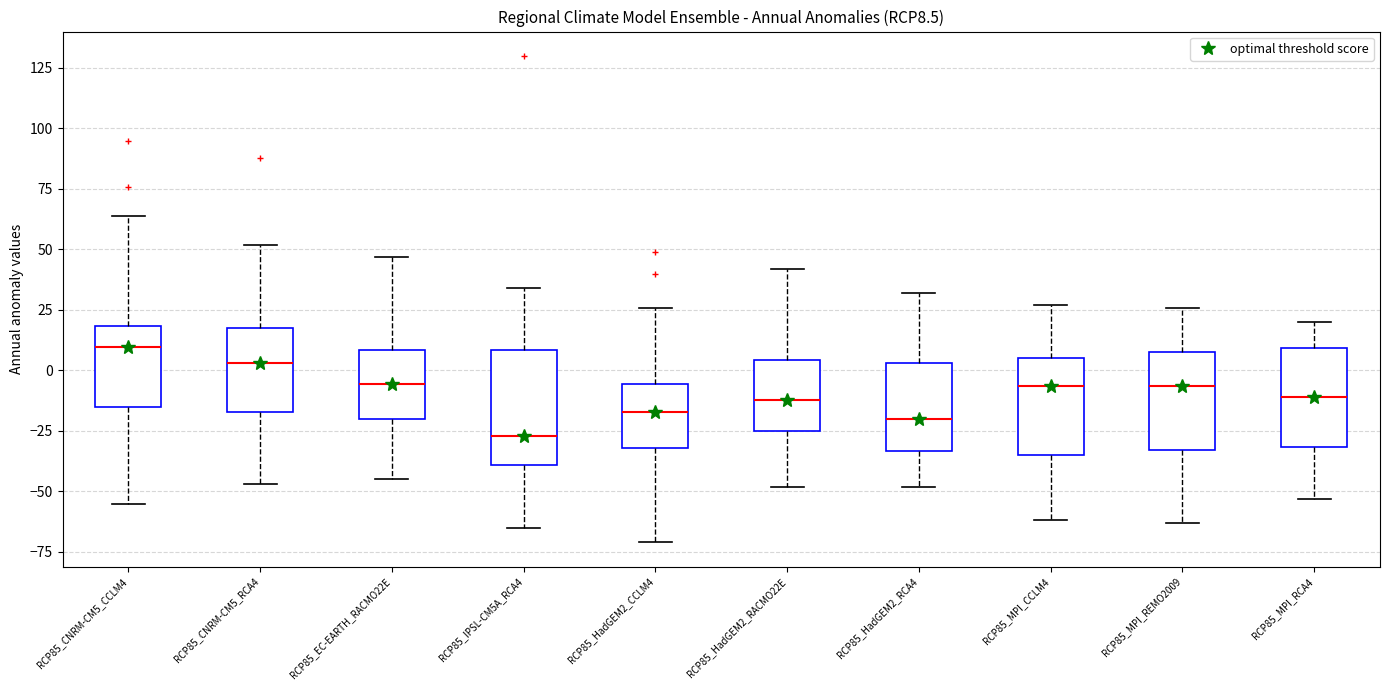

Reading left to right, transcribe this box plot: for each box, give where its median line is, the range the box spans, and where its two whiskers end, as read against the y-axis. The values are not printed on the chart, so give them approximately, as read against the axis.

RCP85_CNRM-CM5_CCLM4: median 10, box -15 to 20, whiskers -55 to 65
RCP85_CNRM-CM5_RCA4: median 5, box -15 to 20, whiskers -45 to 50
RCP85_EC-EARTH_RACMO22E: median -5, box -20 to 10, whiskers -45 to 45
RCP85_IPSL-CM5A_RCA4: median -25, box -40 to 10, whiskers -65 to 35
RCP85_HadGEM2_CCLM4: median -15, box -30 to -5, whiskers -70 to 25
RCP85_HadGEM2_RACMO22E: median -10, box -25 to 5, whiskers -50 to 40
RCP85_HadGEM2_RCA4: median -20, box -35 to 5, whiskers -50 to 30
RCP85_MPI_CCLM4: median -5, box -35 to 5, whiskers -60 to 25
RCP85_MPI_REMO2009: median -5, box -35 to 10, whiskers -65 to 25
RCP85_MPI_RCA4: median -10, box -30 to 10, whiskers -55 to 20